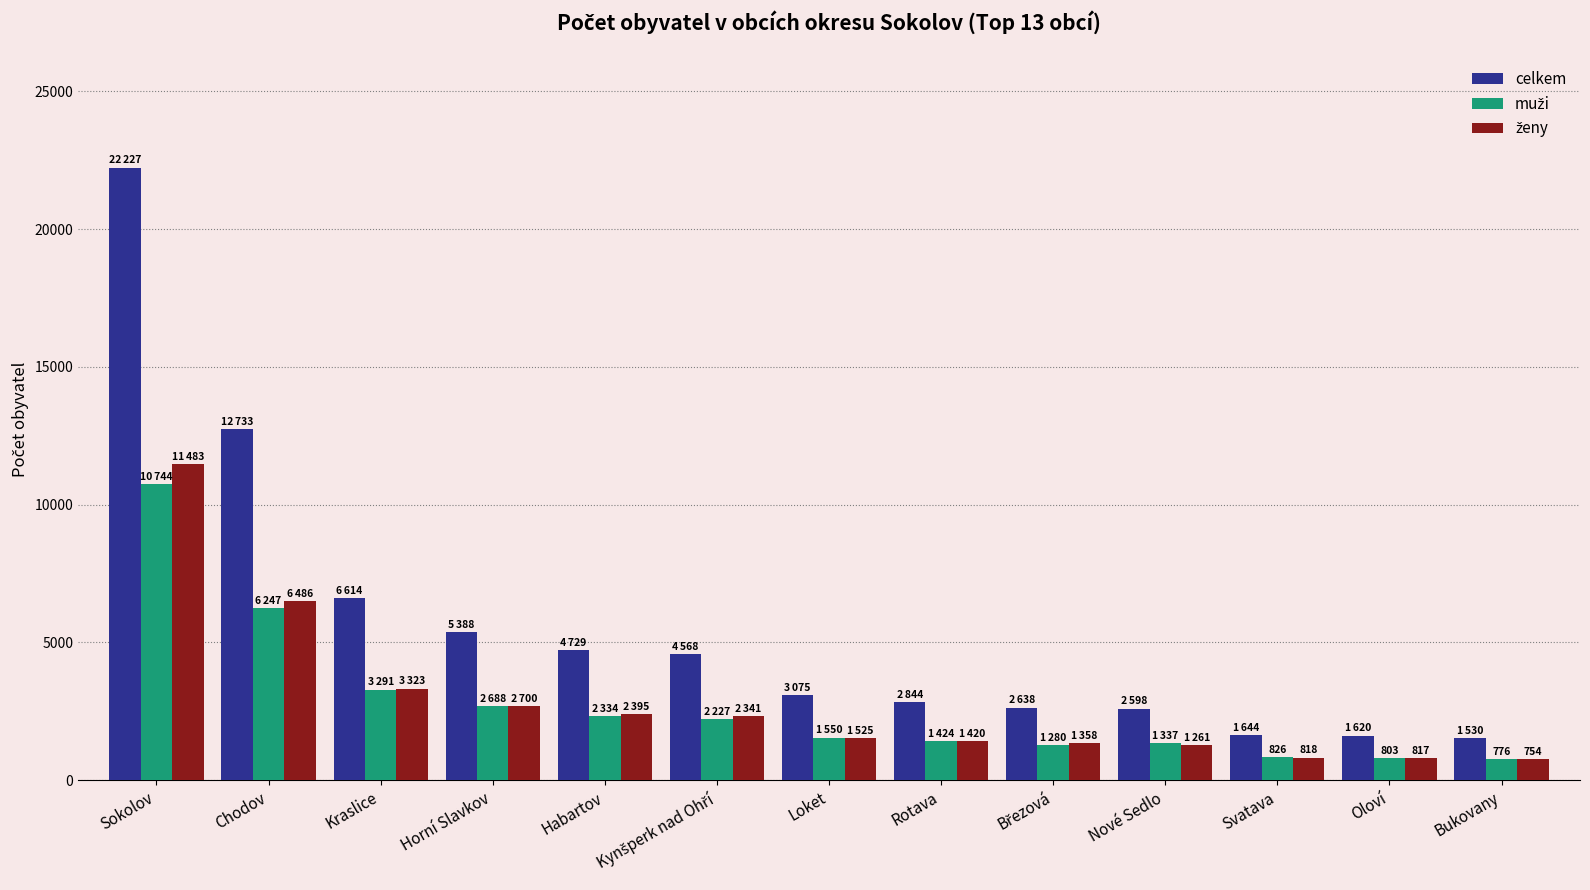

The value of celkem at Loket is 3075. True or false?

True